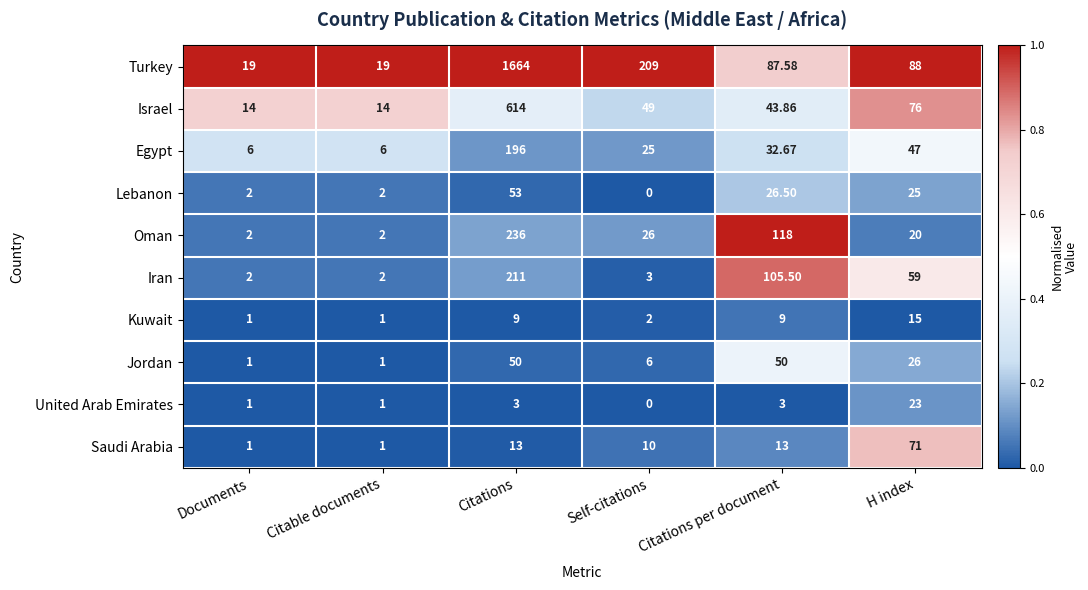

What is the total value across all series at Citable documents?

49.0